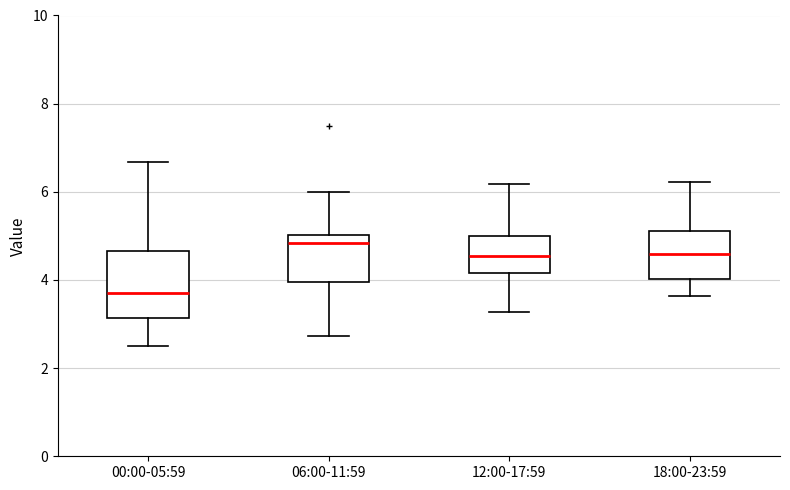

Which box's median line is the lowest?

00:00-05:59